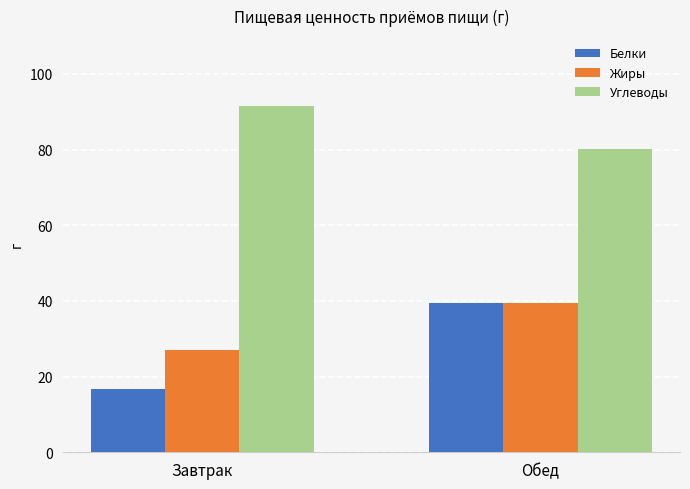

Does the chart contain any negative values?

No